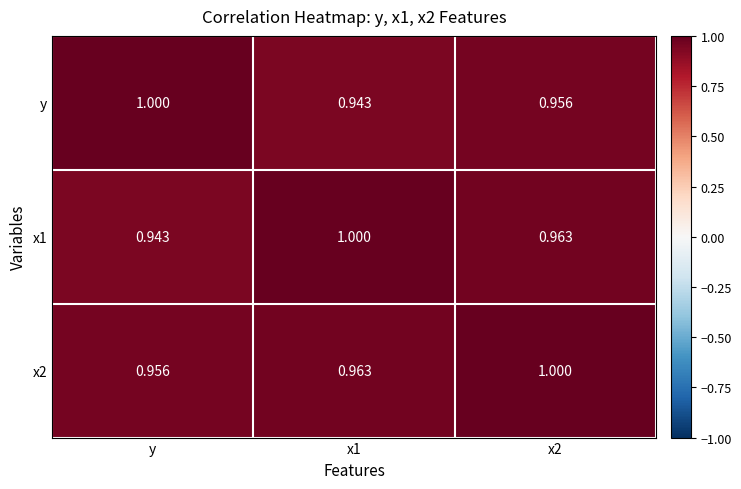

At which label is x1 closest to 0?

y